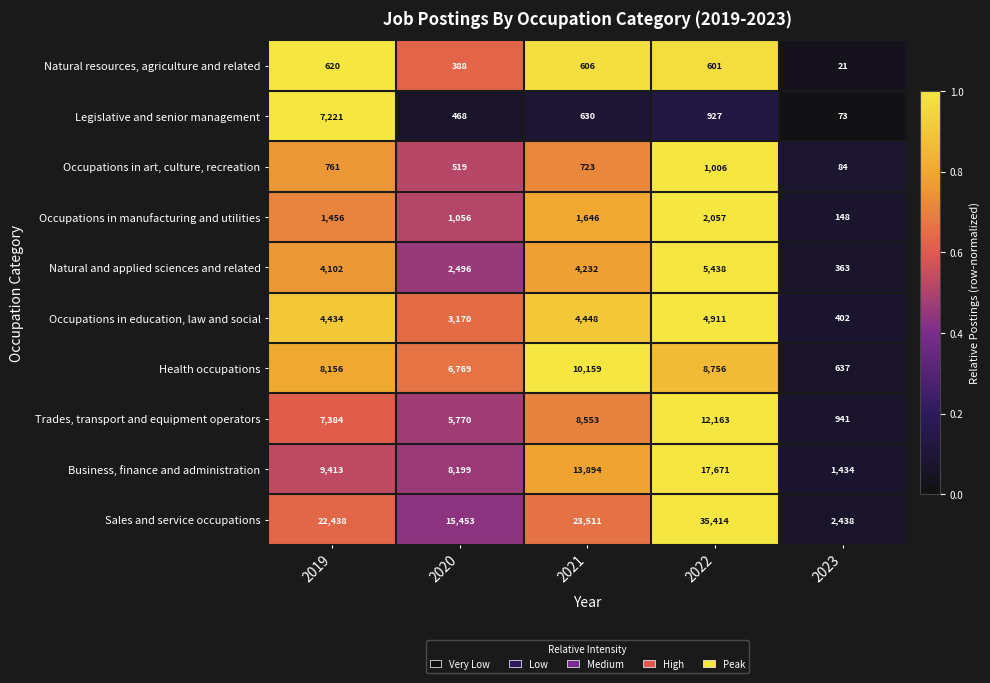

Which series has the widest spread of values?

Sales and service occupations